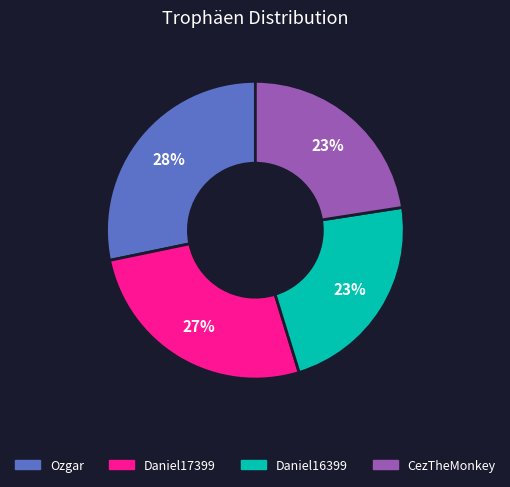

Does any single category account for the majority?

No